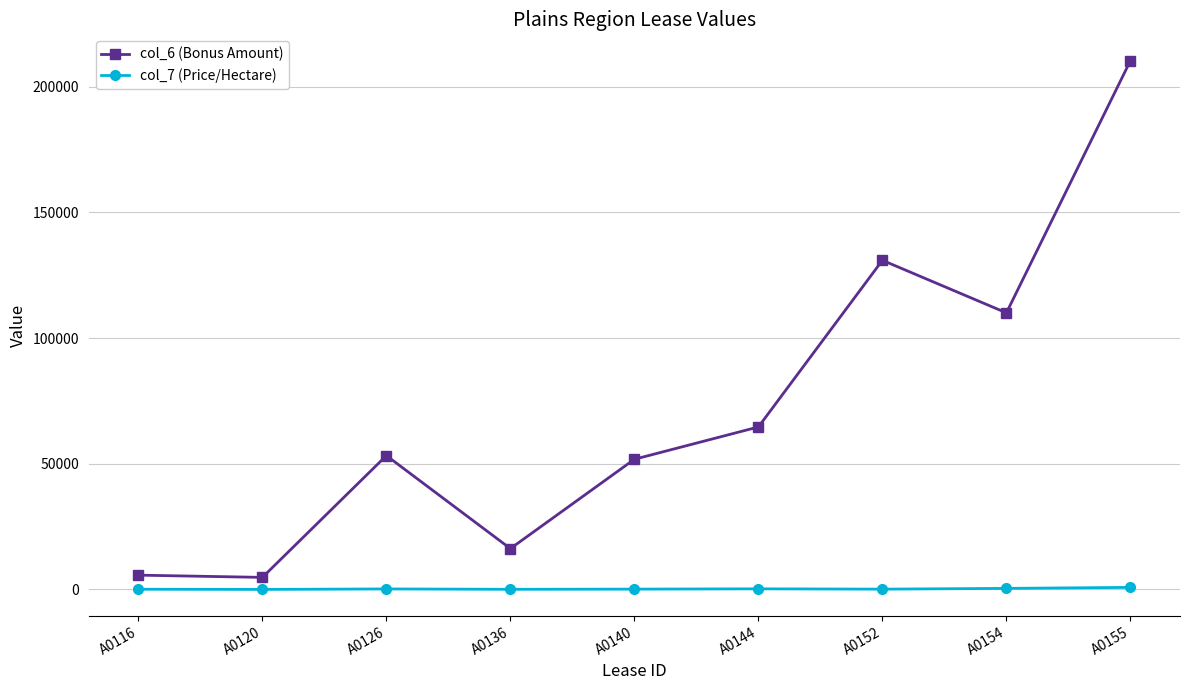

What are all the series names shown in the legend?

col_6 (Bonus Amount), col_7 (Price/Hectare)